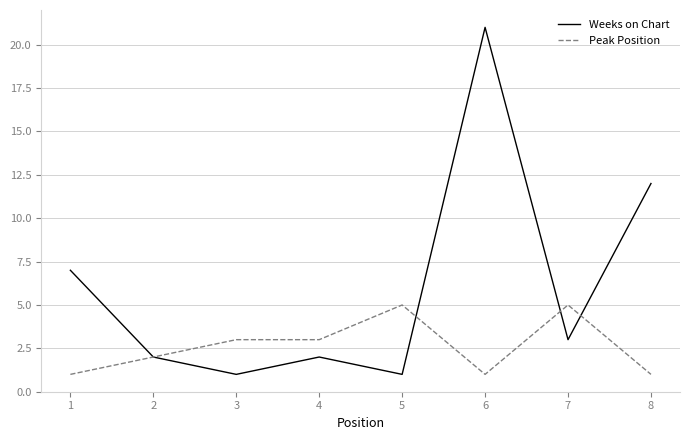

True or false: Weeks on Chart and Peak Position cross at least once.

True